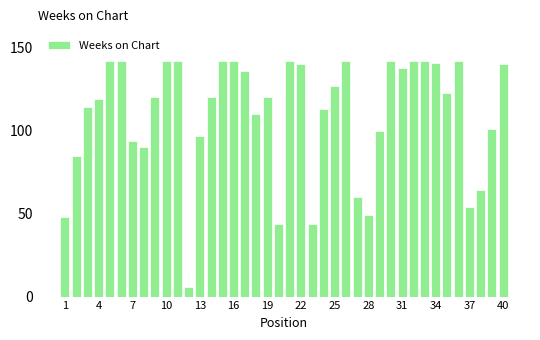

How many bars are there in total?

40